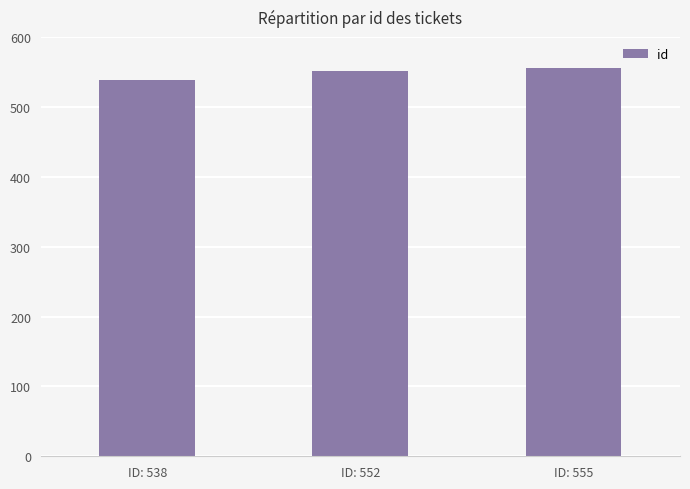

What is the difference between the values at ID: 555 and ID: 538?

17